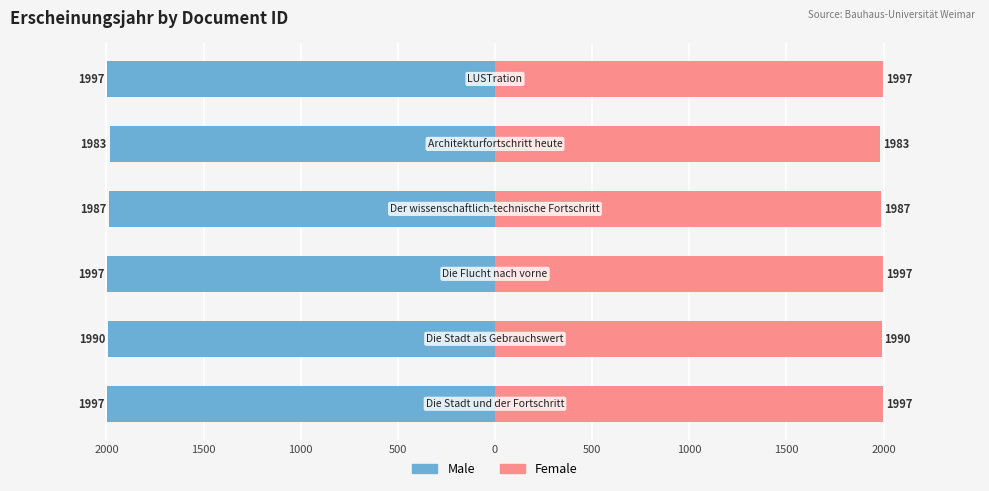

Rank the series by their maximum value, from lowest to highest.

Male, Female